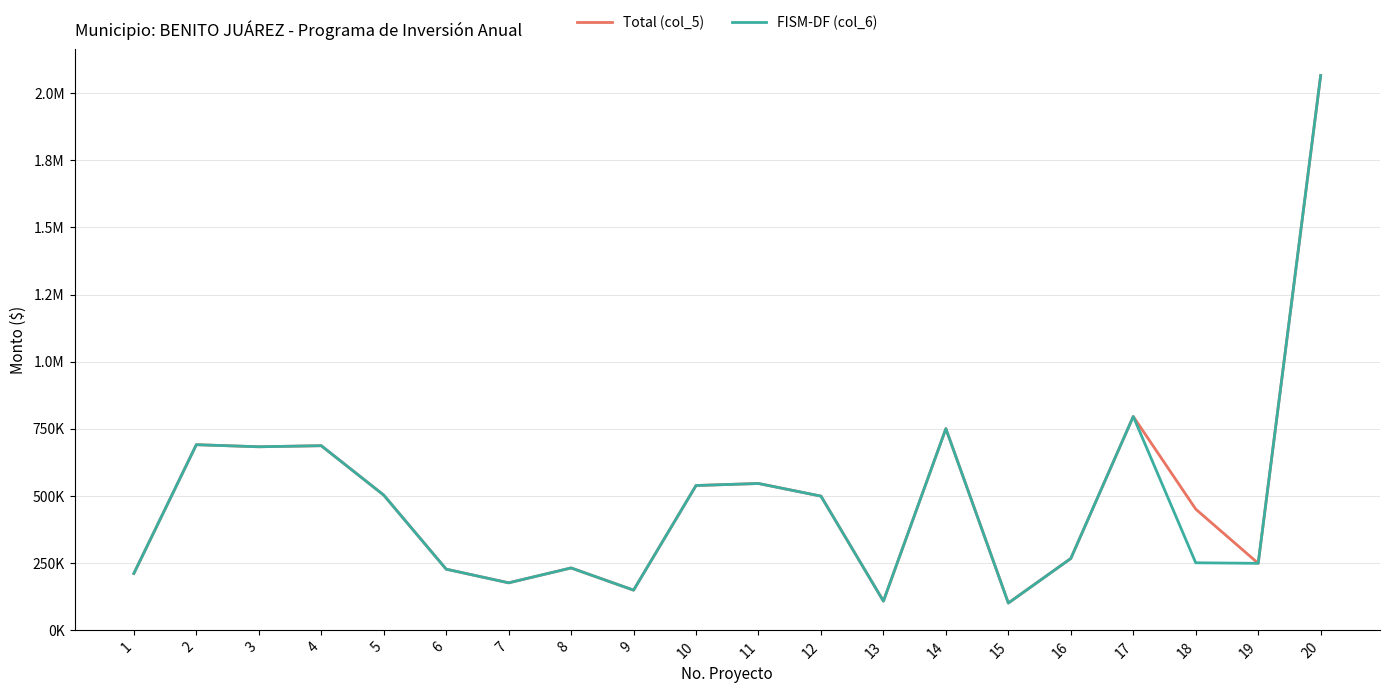

What is the difference between the second highest and second lowest values in the FISM-DF (col_6) series?

688154.2